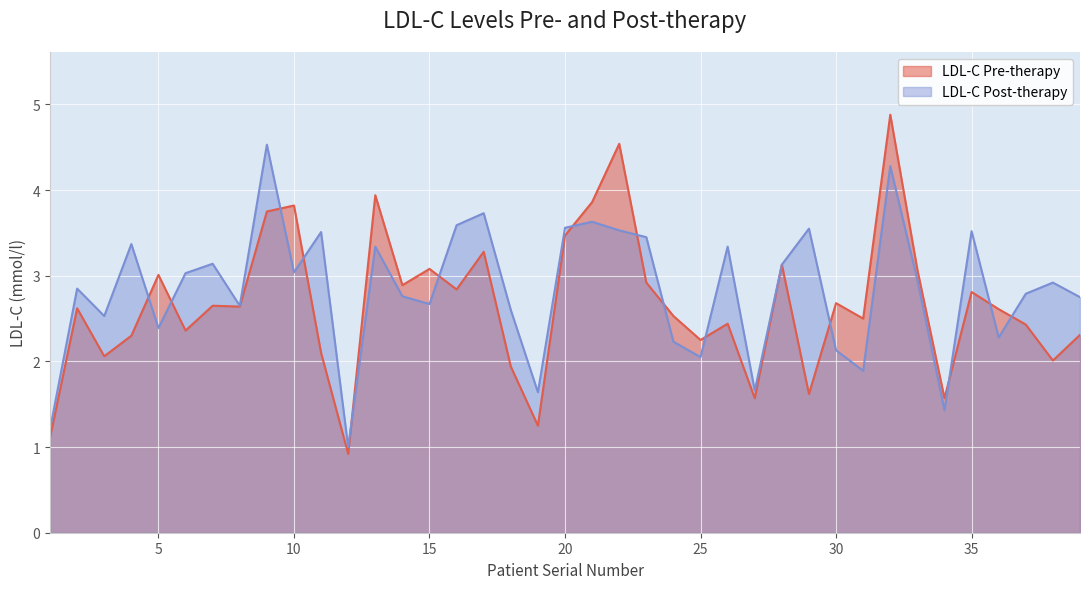

Where do LDL-C Pre-therapy and LDL-C Post-therapy first cross each other?

4 and 5